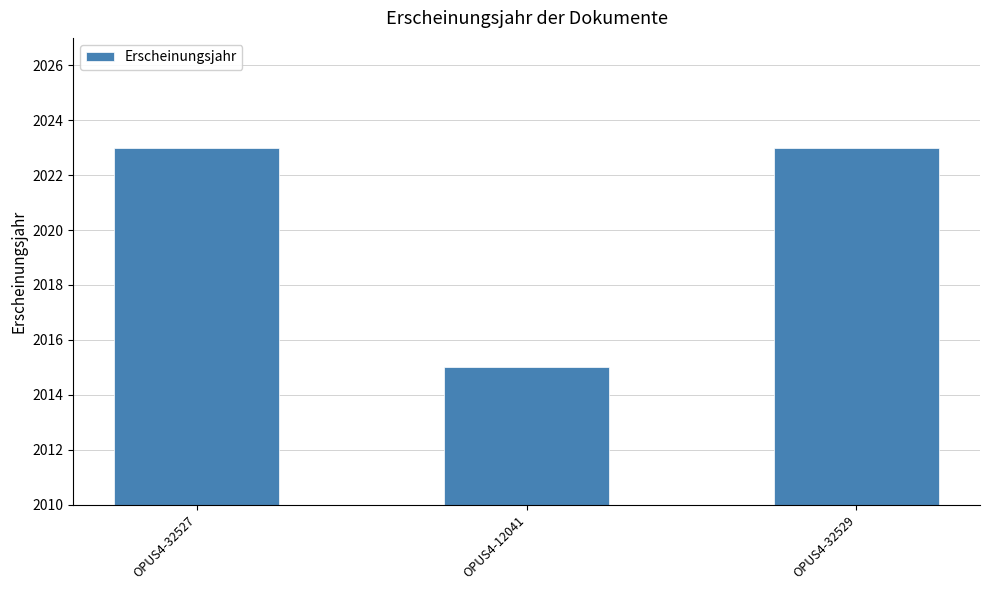

Is it true that the value at OPUS4-32529 is 2741?

False